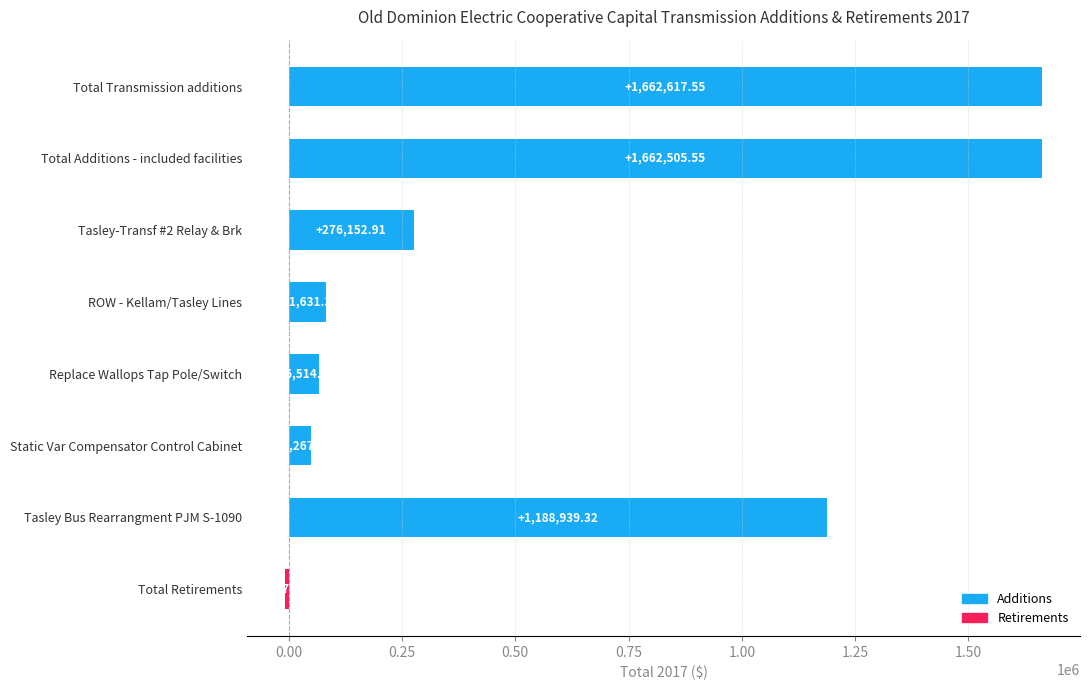

What is the maximum value shown in the chart?

1662617.6